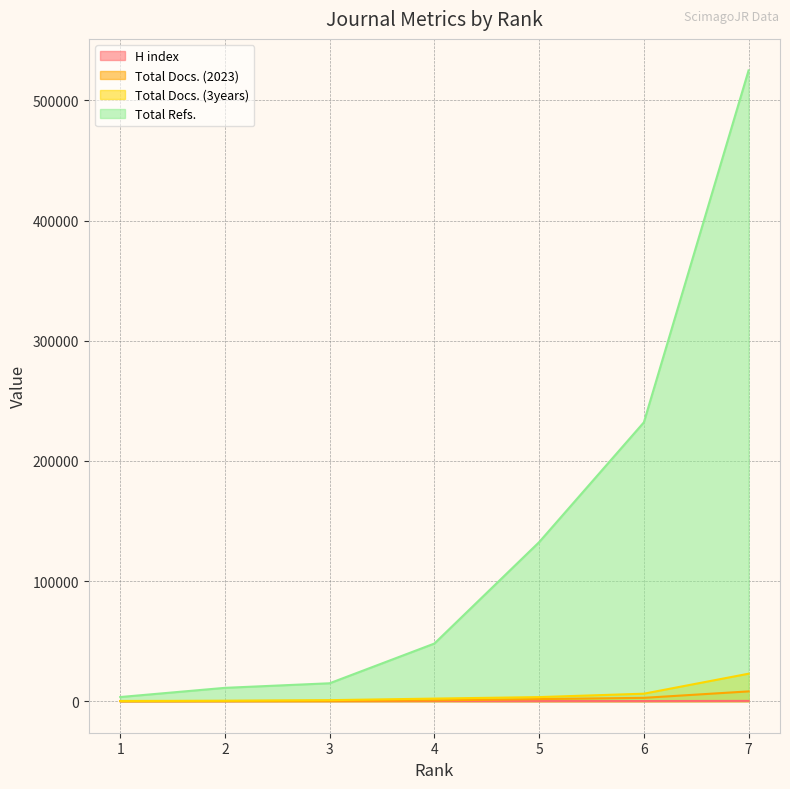

True or false: Total Docs. (3years) has a value of 9057 at 7.

False